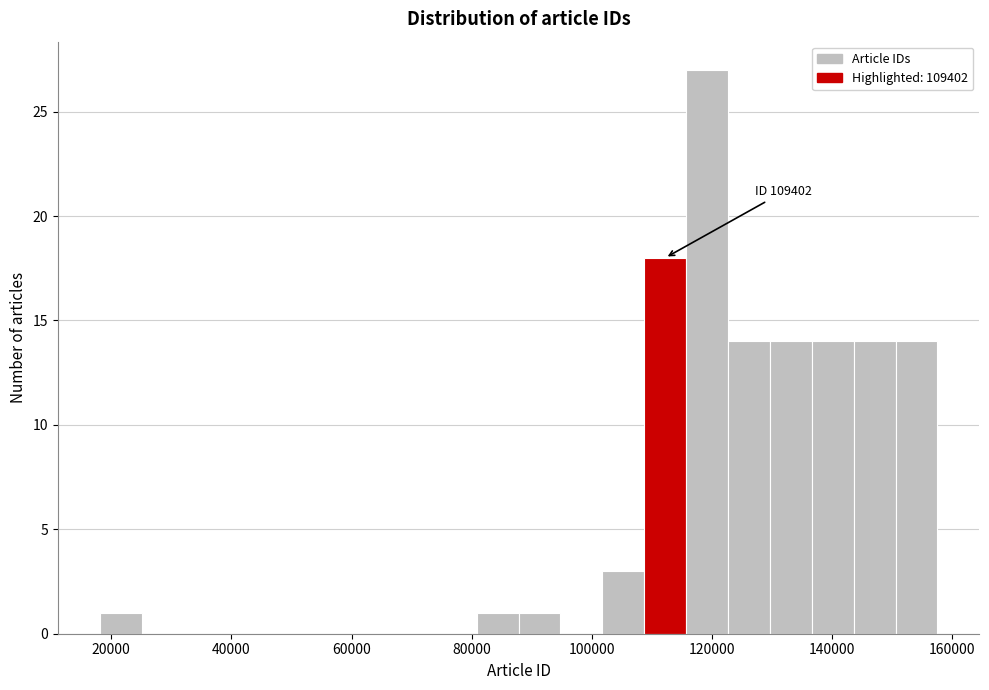

Around what value on the x-axis is the tallest bar? Give the approximate position of its centre, as read against the axis.

120000